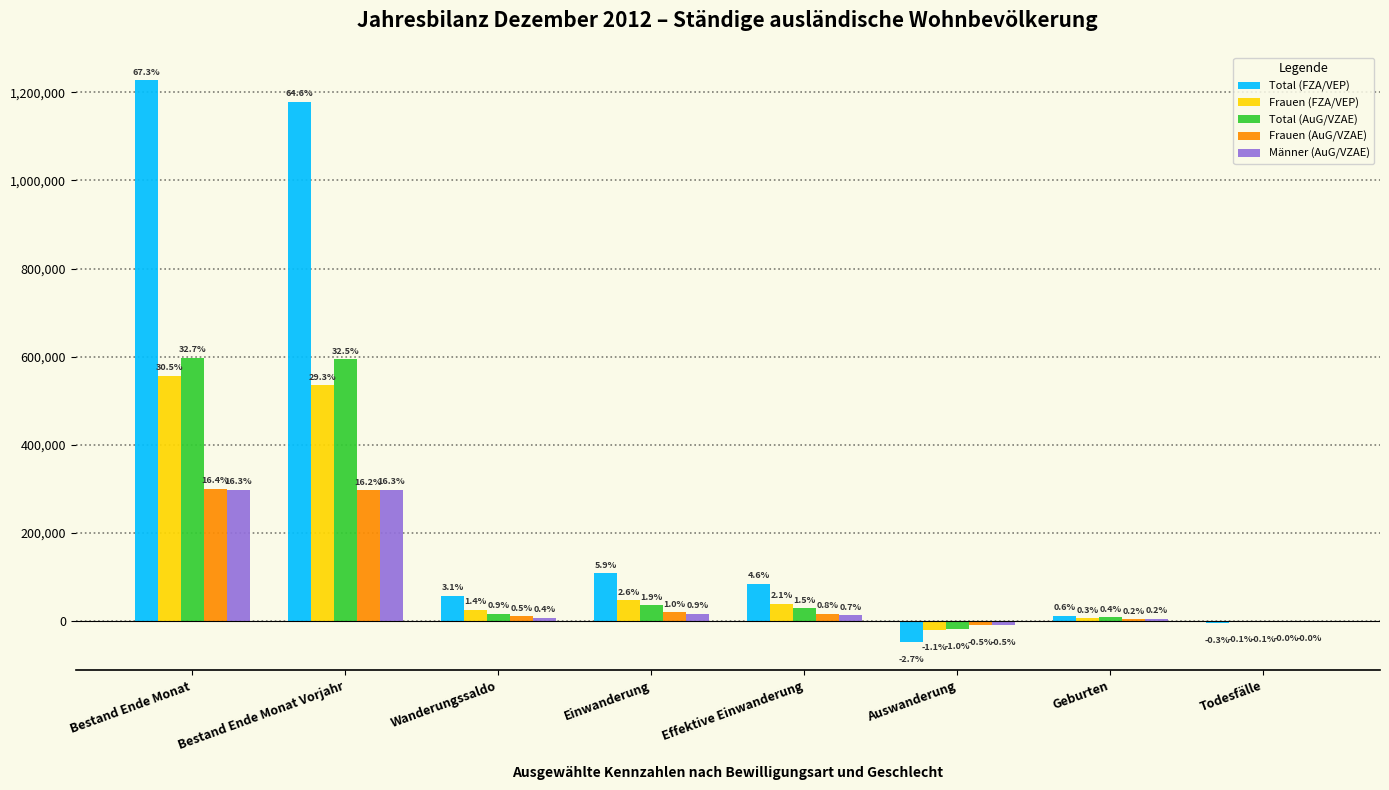

Are the bars horizontal?

No